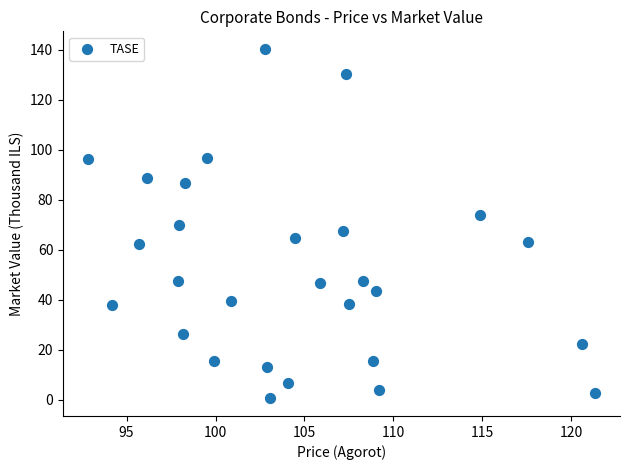

What is the range of Y values (max minus min)?

140.1